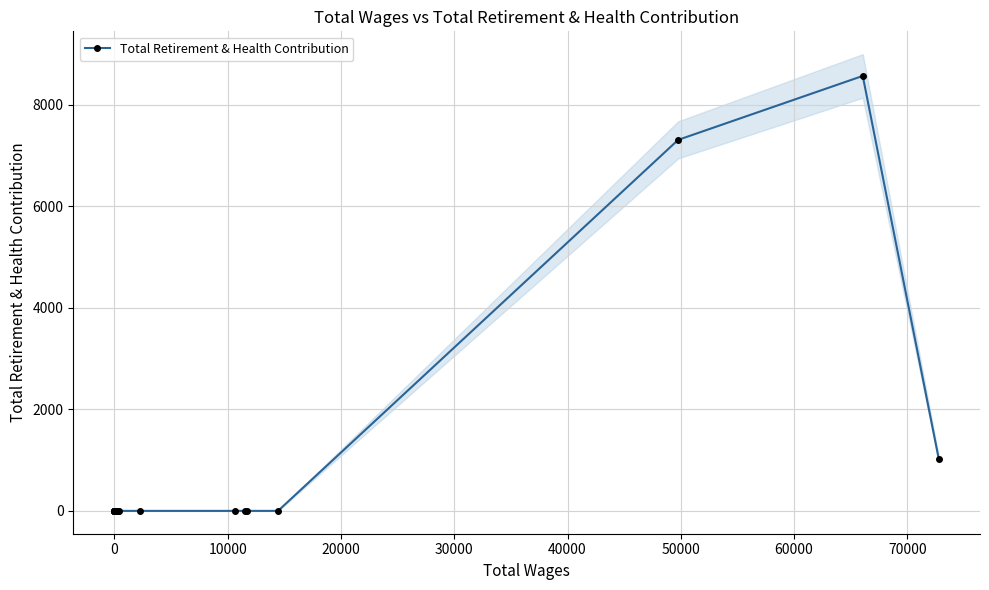

True or false: the data has more than 2 interior local peaks.

False